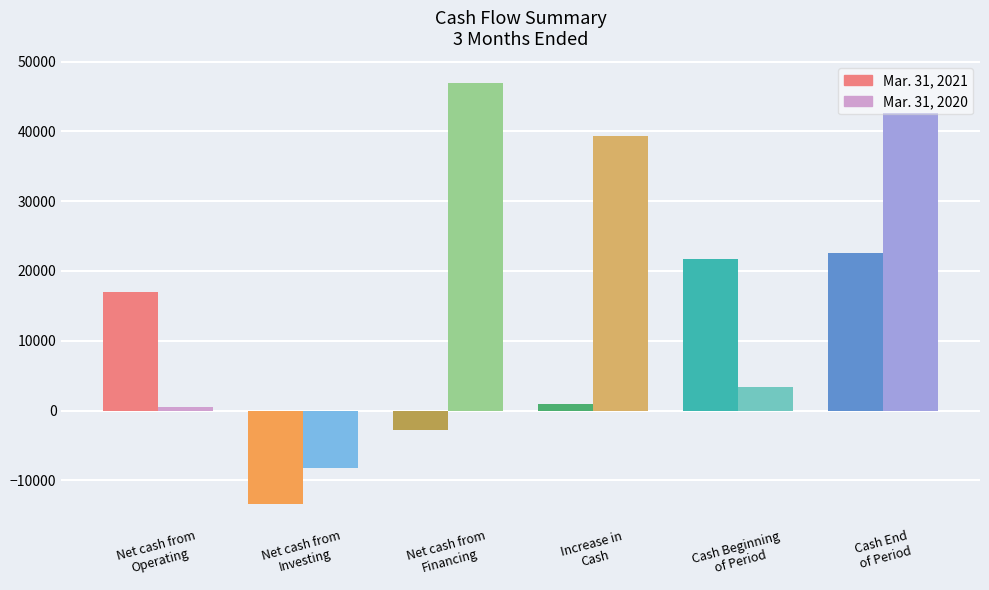

Where does the Mar. 31, 2020 series first go above 39350?

Net cash from
Financing